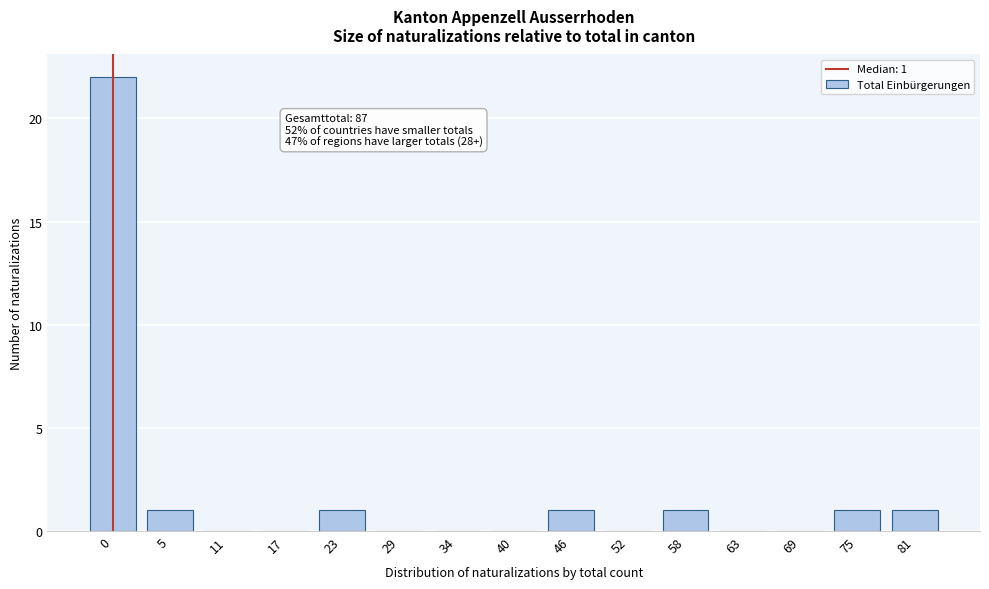

Reading left to right, transcribe all the data shown in this chart.

0=22	5=1	11=0	17=0	23=1	29=0	34=0	40=0	46=1	52=0	58=1	63=0	69=0	75=1	81=1